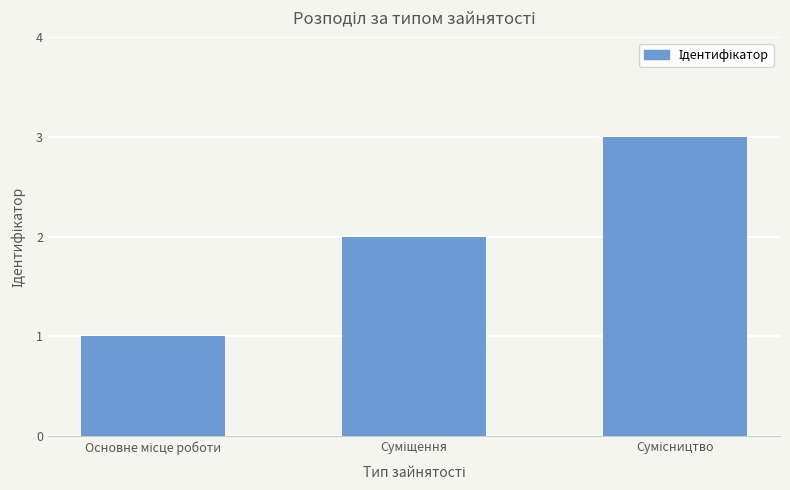

How many bars are there in total?

3